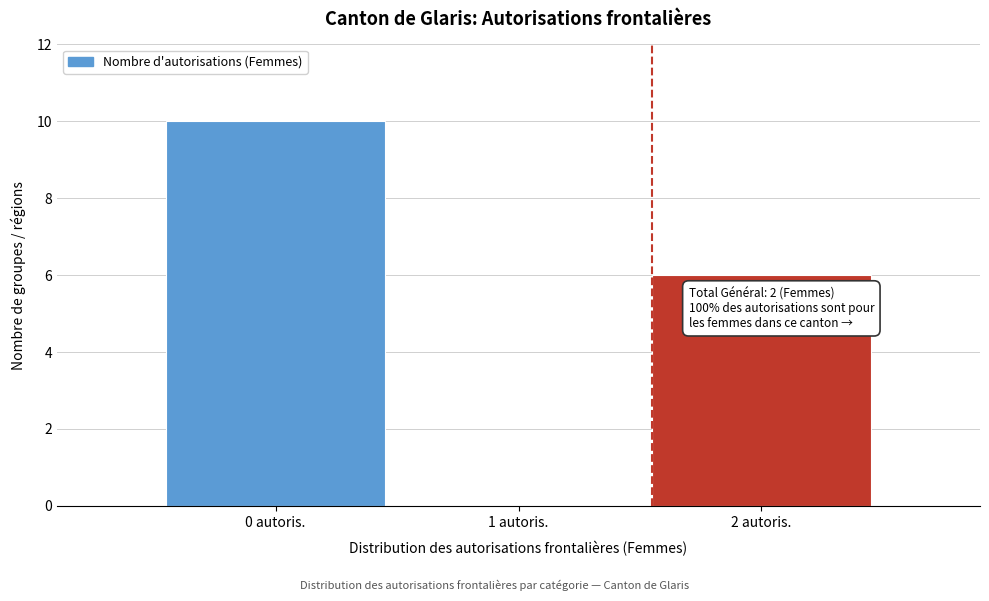

The chart shows a value of 3 at 2 autoris.. True or false?

False